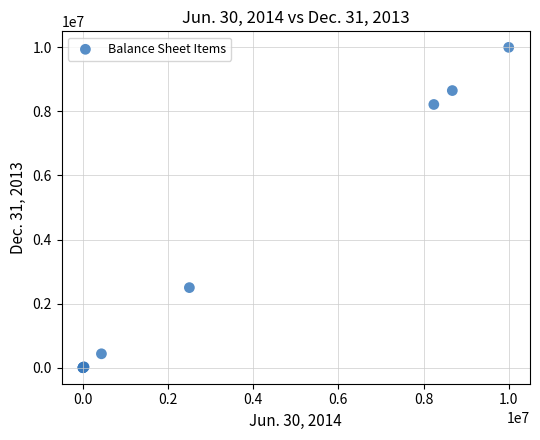

What Y value in the scatter plot is closest to 5000000?

2500000.0